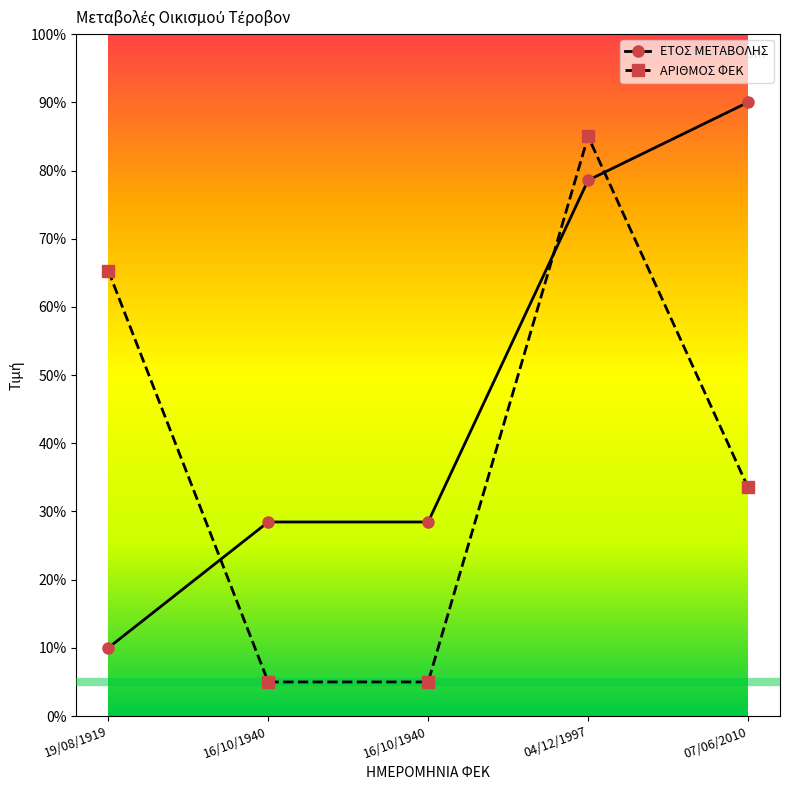

Does the chart have visible grid lines?

No